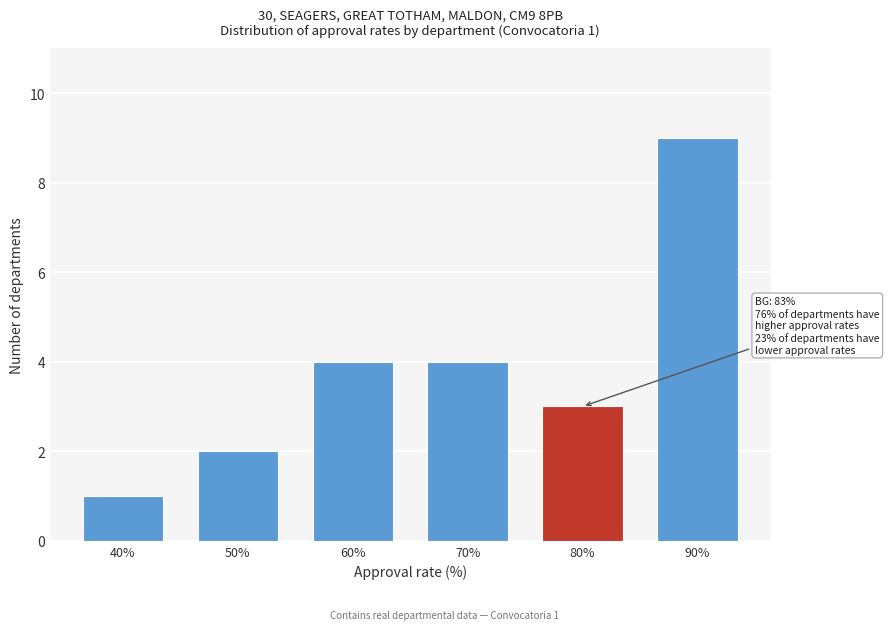

Reading left to right, extract all data points from this chart.

1	2	4	4	3	9